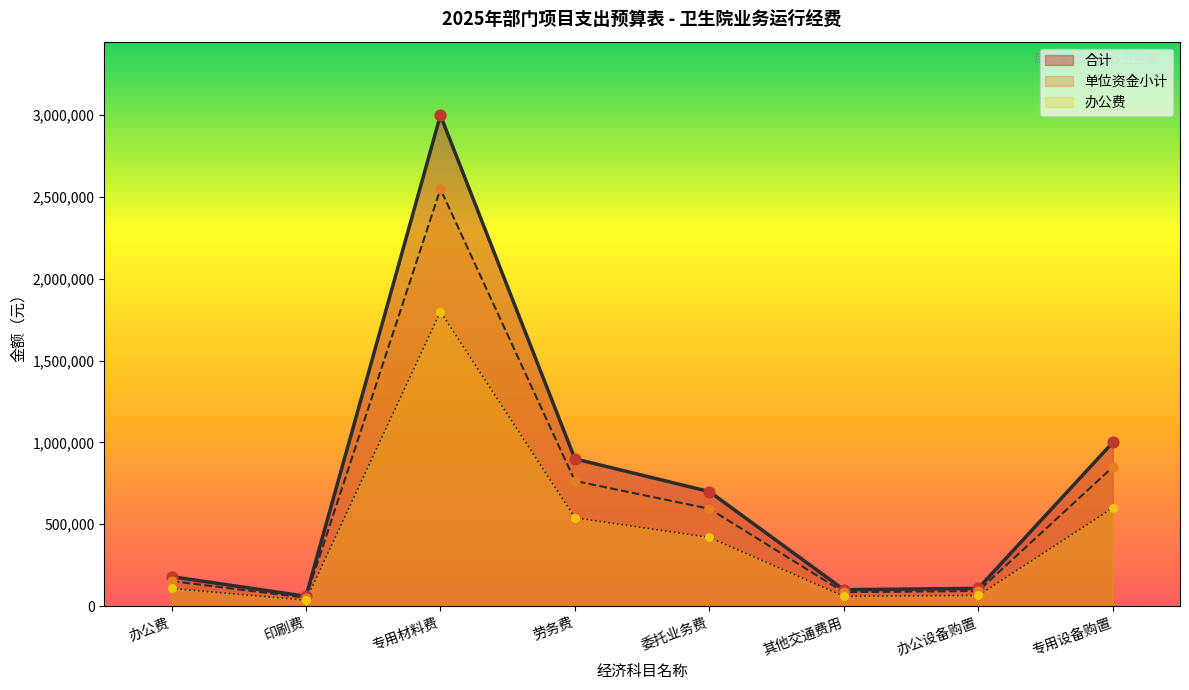

Which series has the largest total across all categories?

办公费